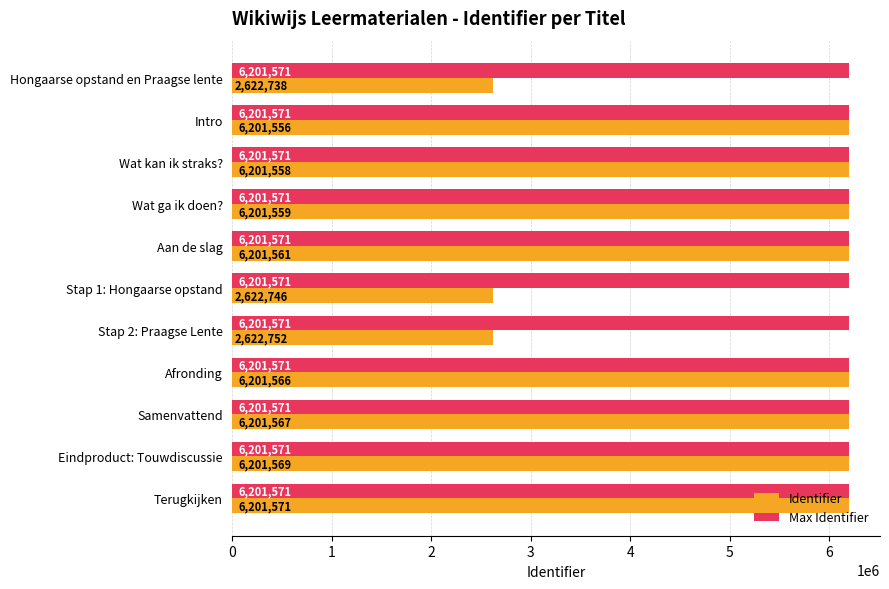

The value of Max Identifier at Stap 2: Praagse Lente is 6201571. True or false?

True